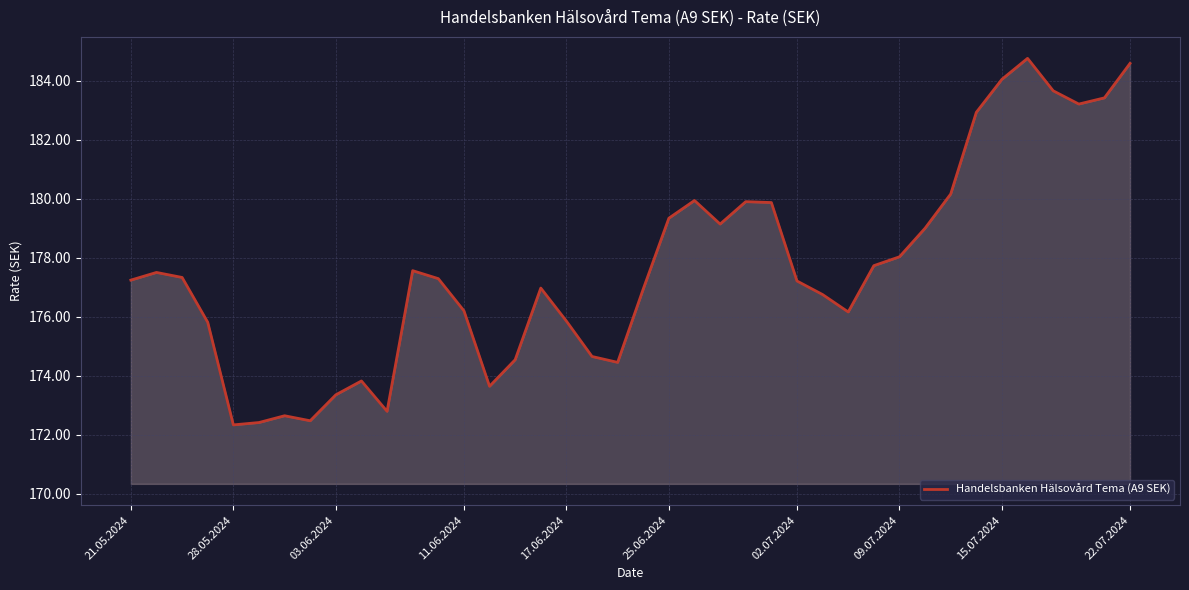

What is the smallest value displayed?

172.3